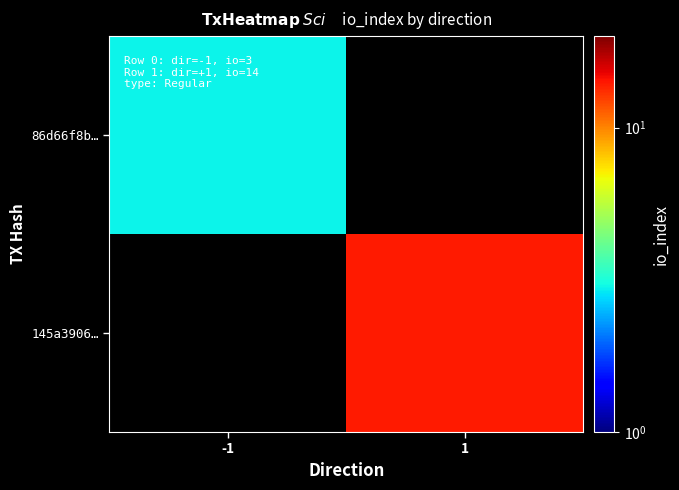

At which label does 86d66f8b… reach its peak?

-1